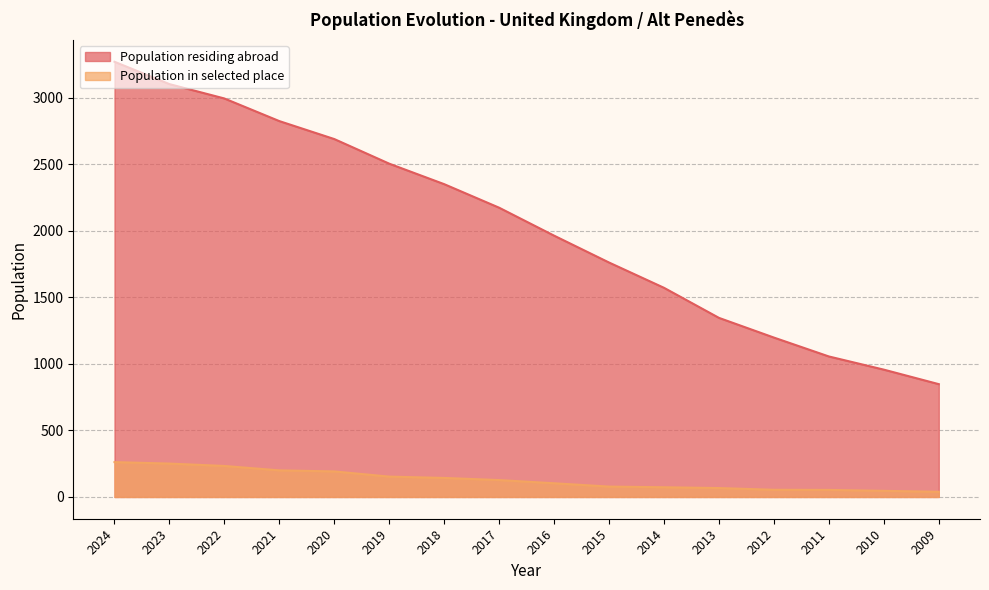

What is the sum of the Population in selected place values at 2022 and 2014?

306